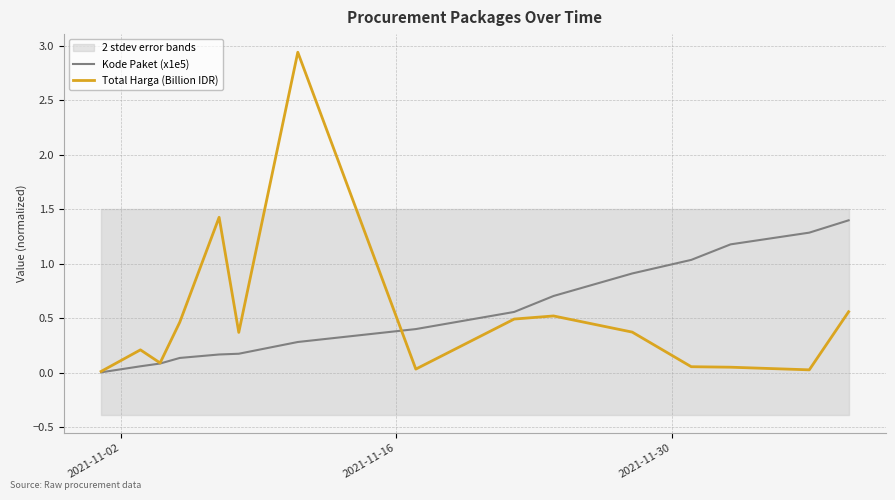

True or false: Kode Paket (x1e5) has more than 0 points higher than both neighbors.

False